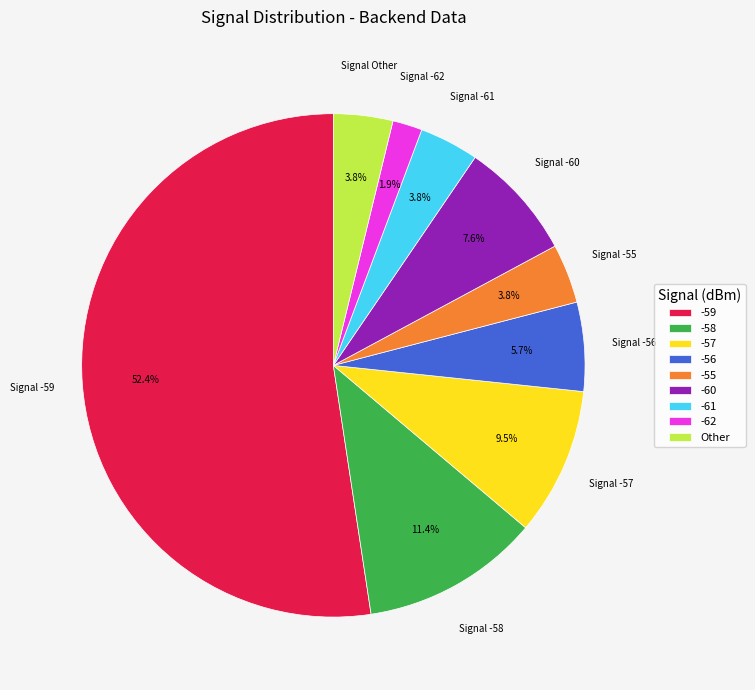

What percentage is NOT represented by -58?

88.6%